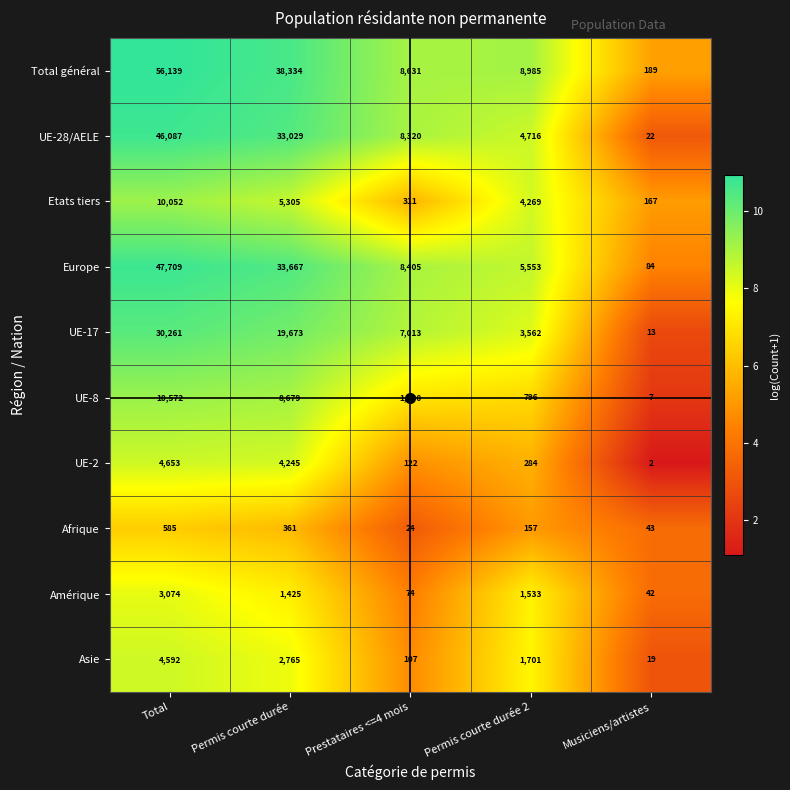

What is the difference between the maximum and second lowest values in the Amérique series?

3000